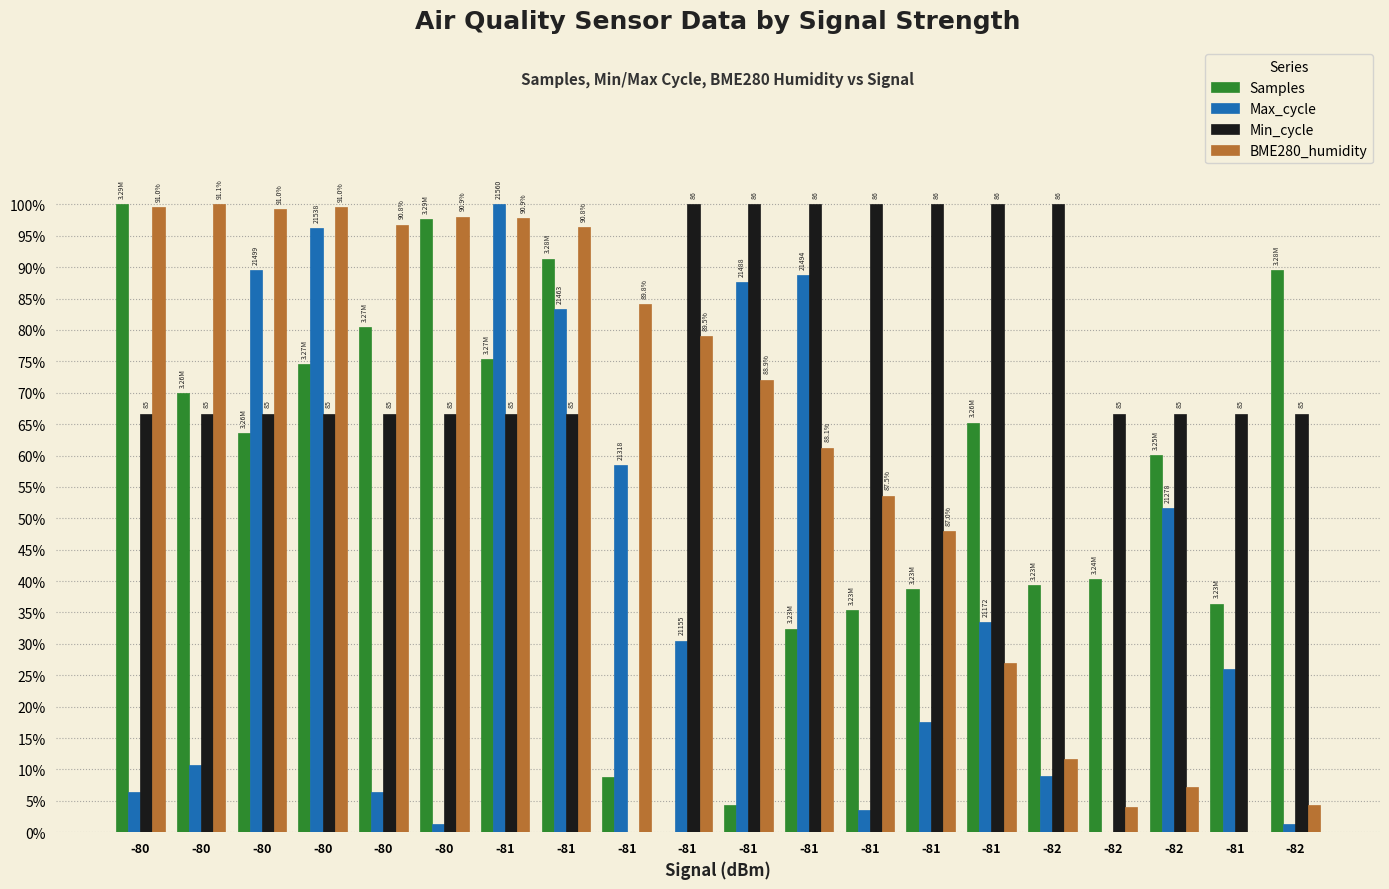

Count the Min_cycle values in the range 0 to 1.

20